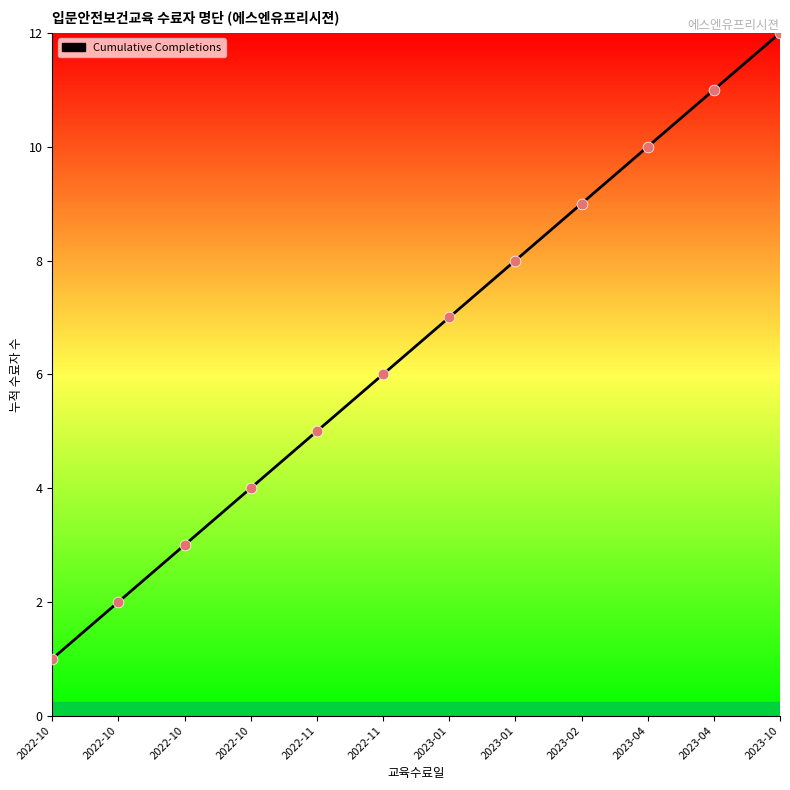

Between 2022-10 and 2022-10, which is larger?

2022-10